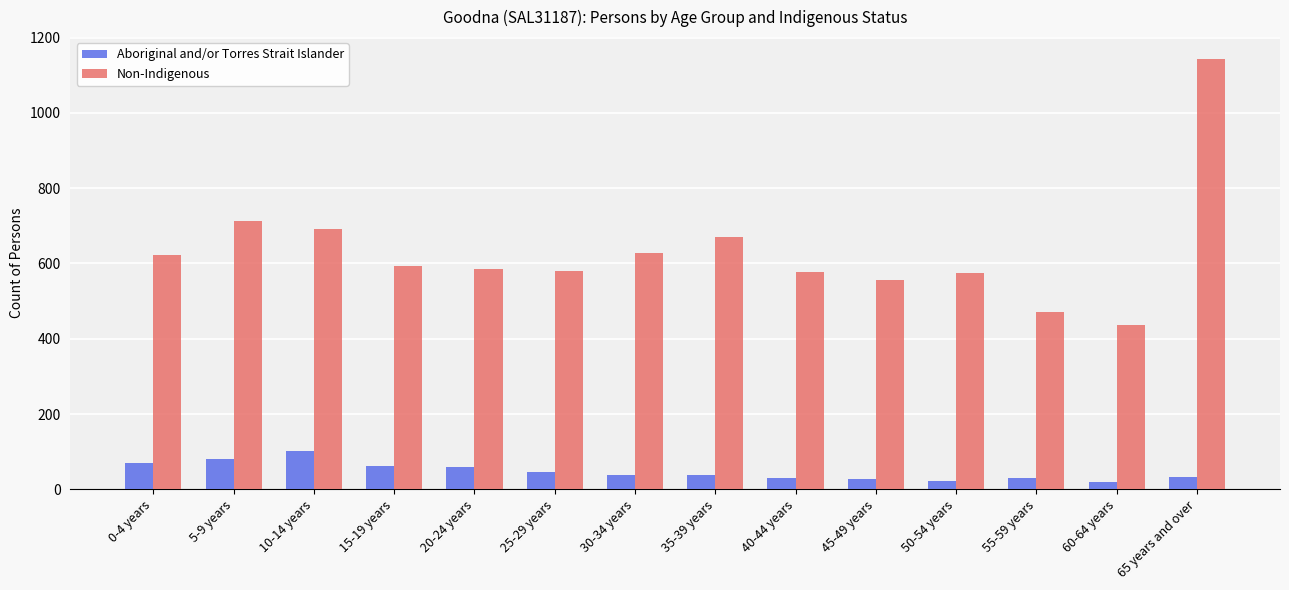

True or false: Non-Indigenous has a value of 1144 at 65 years and over.

True